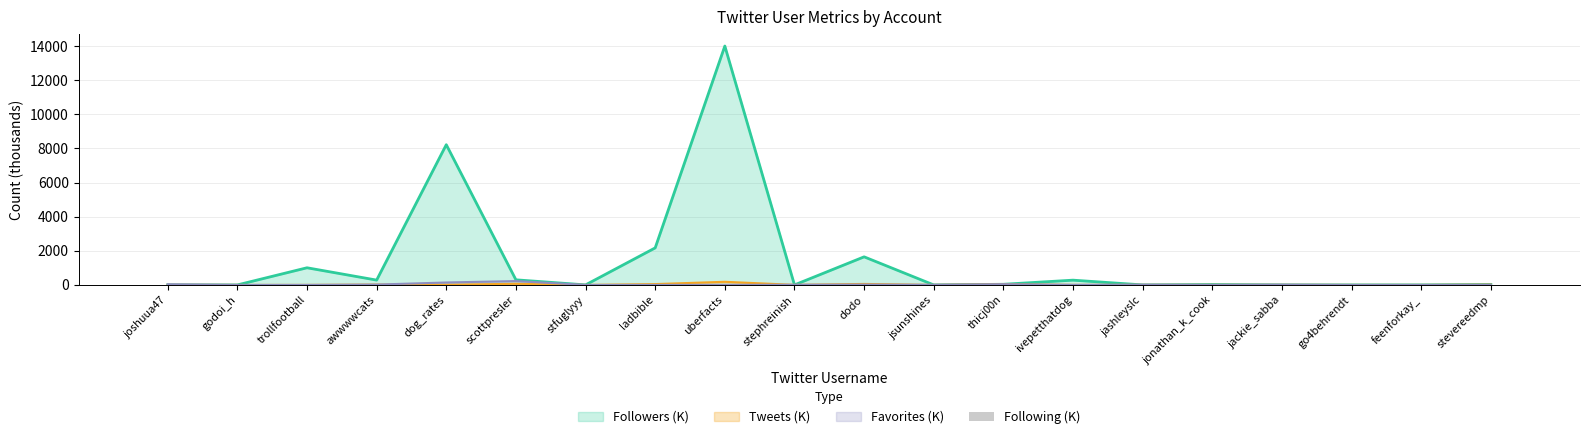

What is the ratio of the value at stevereedmp to the value at joshuua47?

20.6